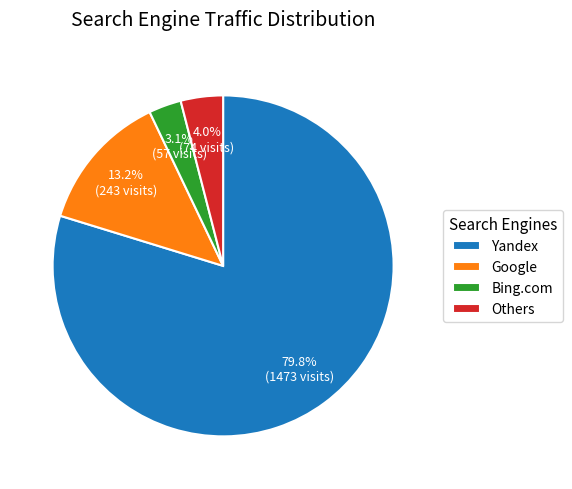

Rank the categories by value from lowest to highest.

Bing.com, Others, Google, Yandex